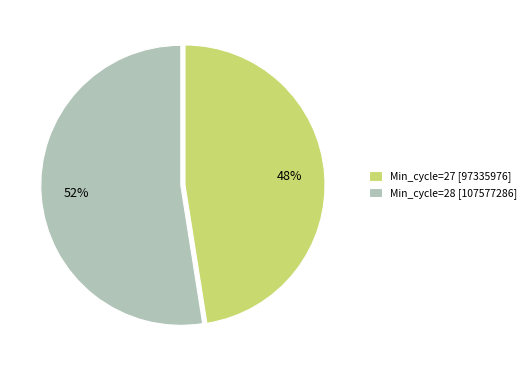

What percentage is the Min_cycle=28 [107577286] slice, to the nearest percent?

52%